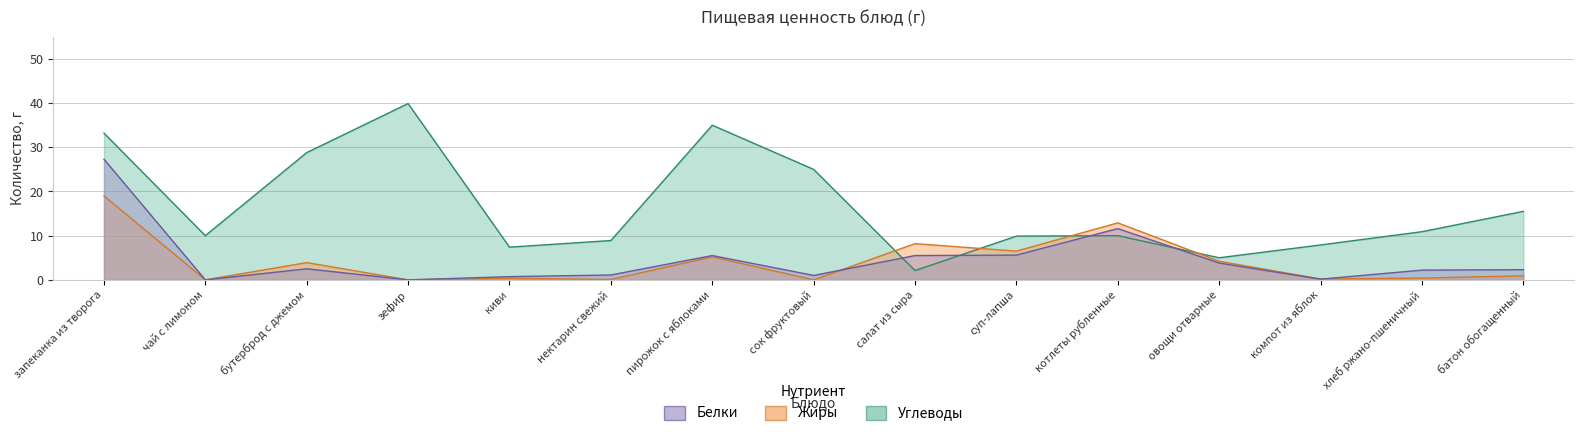

What is the label of the 8th point from the right?

сок фруктовый